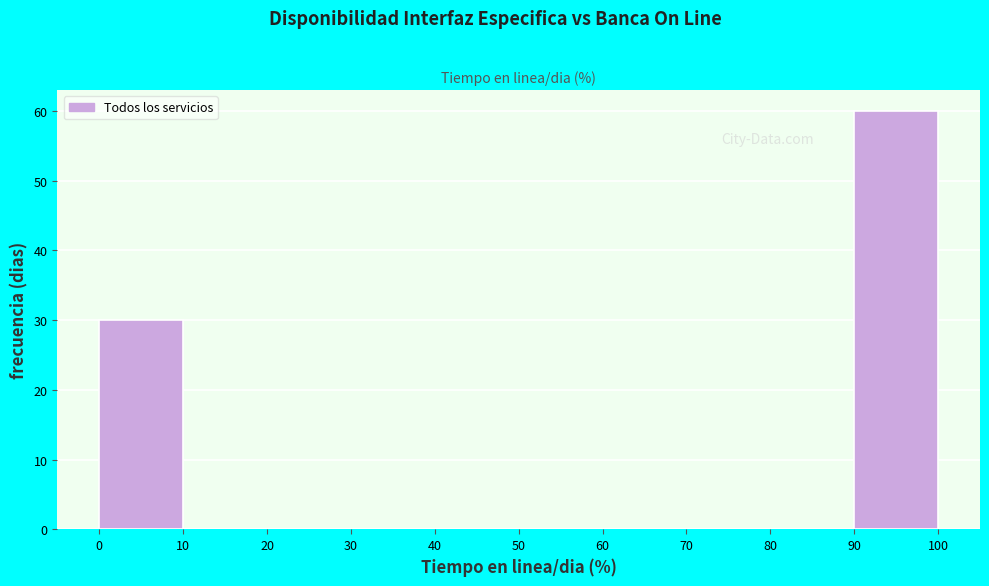

What is the height of the bar covering 0 to 10 on the x-axis? The values are not printed on the chart, so give them approximately, as read against the axis.

30